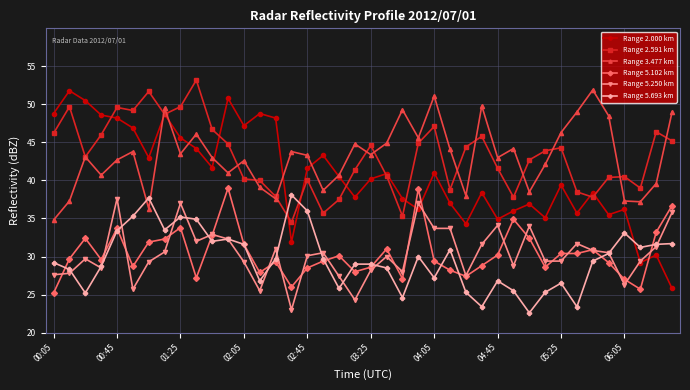

What is the value of the Range 2.591 km point at the 18th from the left?

35.7